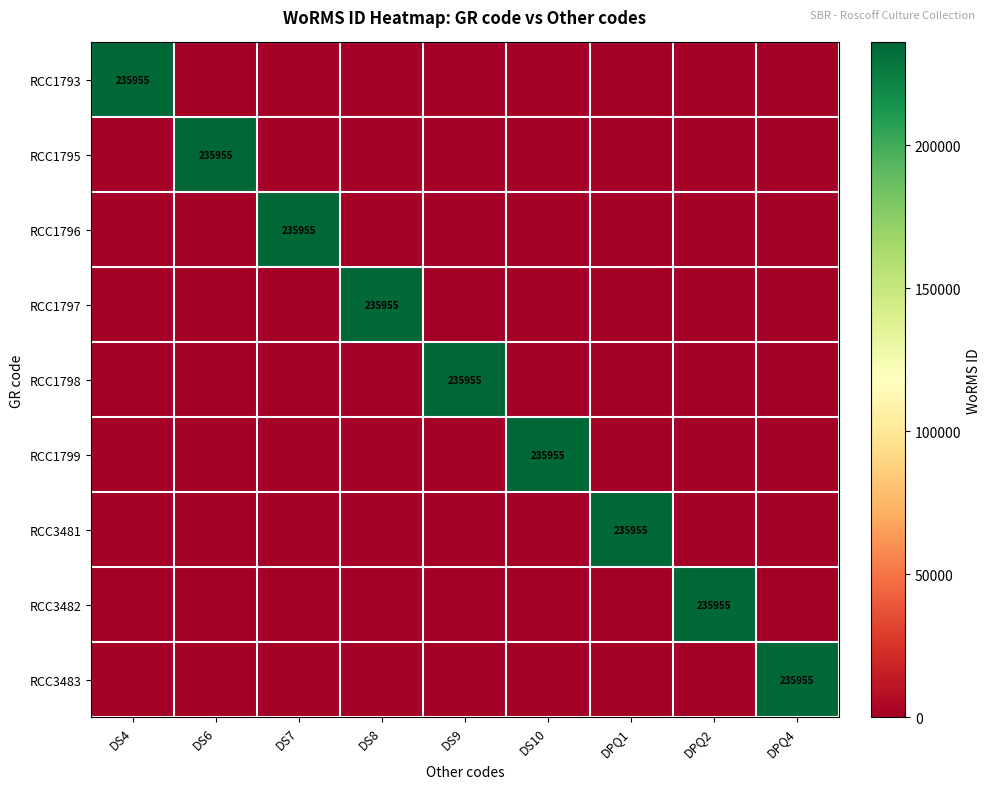

What is the spread (max minus min) of values at DS8?

235955